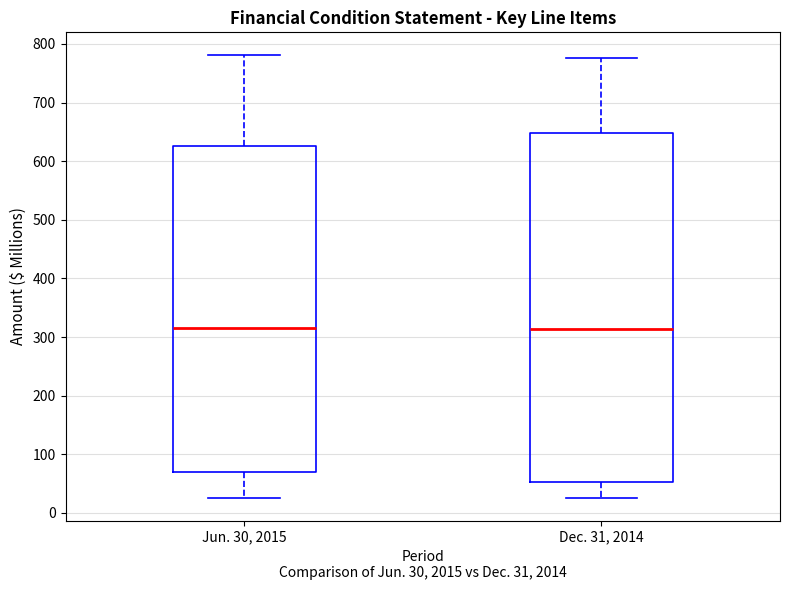

Comparing the boxes themselves (not the whiskers), which one is the tallest?

Dec. 31, 2014